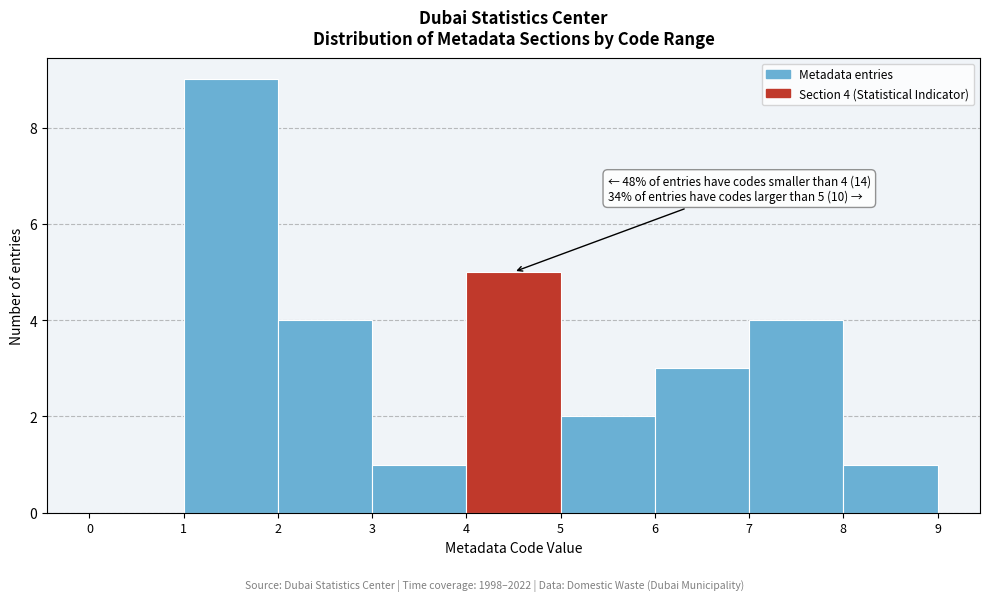

Which range on the x-axis has the tallest bar?

1 to 2